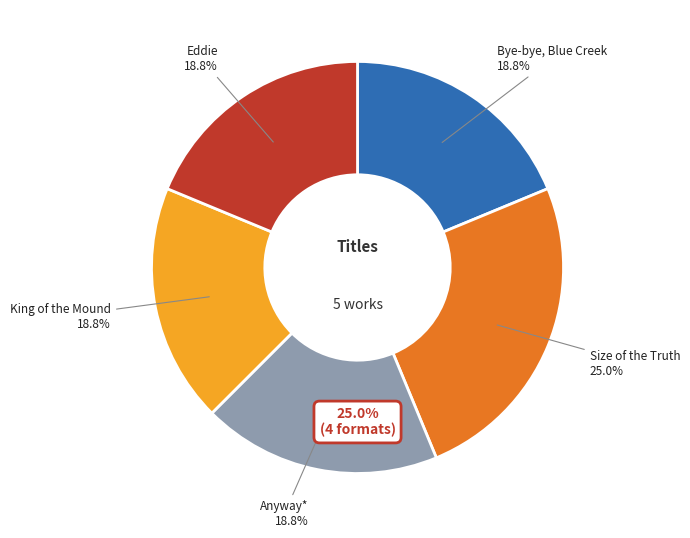

Does any single category account for the majority?

No